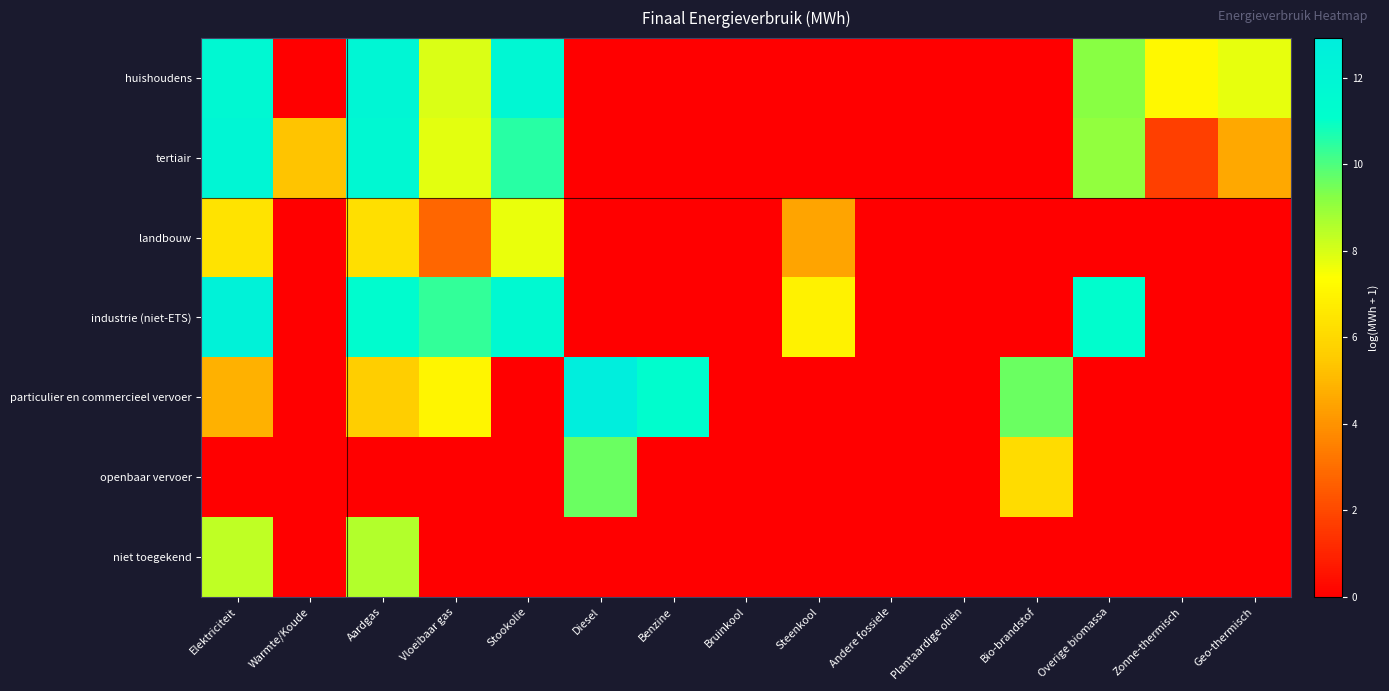

Which series changed the most between Diesel and Bio-brandstof?

openbaar vervoer